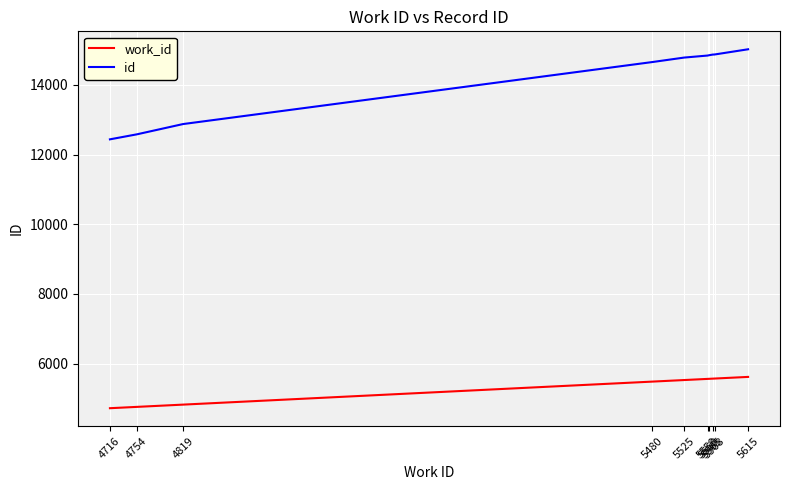

Which category has the highest value across all series?

5615